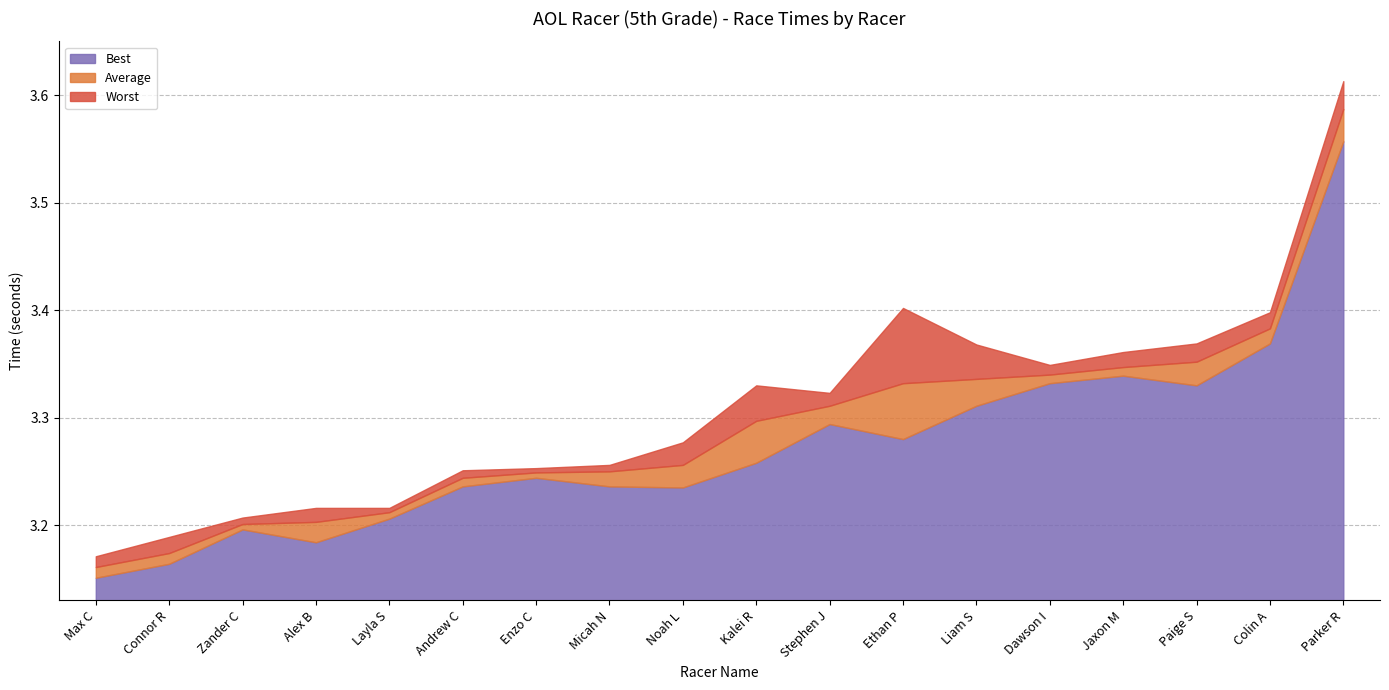

Reading left to right, what are all the values shown in this chart?

Average: Max C=3.2	Connor R=3.2	Zander C=3.2	Alex B=3.2	Layla S=3.2	Andrew C=3.2	Enzo C=3.2	Micah N=3.2	Noah L=3.3	Kalei R=3.3	Stephen J=3.3	Ethan P=3.3	Liam S=3.3	Dawson I=3.3	Jaxon M=3.3	Paige S=3.4	Colin A=3.4	Parker R=3.6
Best: Max C=3.2	Connor R=3.2	Zander C=3.2	Alex B=3.2	Layla S=3.2	Andrew C=3.2	Enzo C=3.2	Micah N=3.2	Noah L=3.2	Kalei R=3.3	Stephen J=3.3	Ethan P=3.3	Liam S=3.3	Dawson I=3.3	Jaxon M=3.3	Paige S=3.3	Colin A=3.4	Parker R=3.6
Worst: Max C=3.2	Connor R=3.2	Zander C=3.2	Alex B=3.2	Layla S=3.2	Andrew C=3.3	Enzo C=3.3	Micah N=3.3	Noah L=3.3	Kalei R=3.3	Stephen J=3.3	Ethan P=3.4	Liam S=3.4	Dawson I=3.3	Jaxon M=3.4	Paige S=3.4	Colin A=3.4	Parker R=3.6